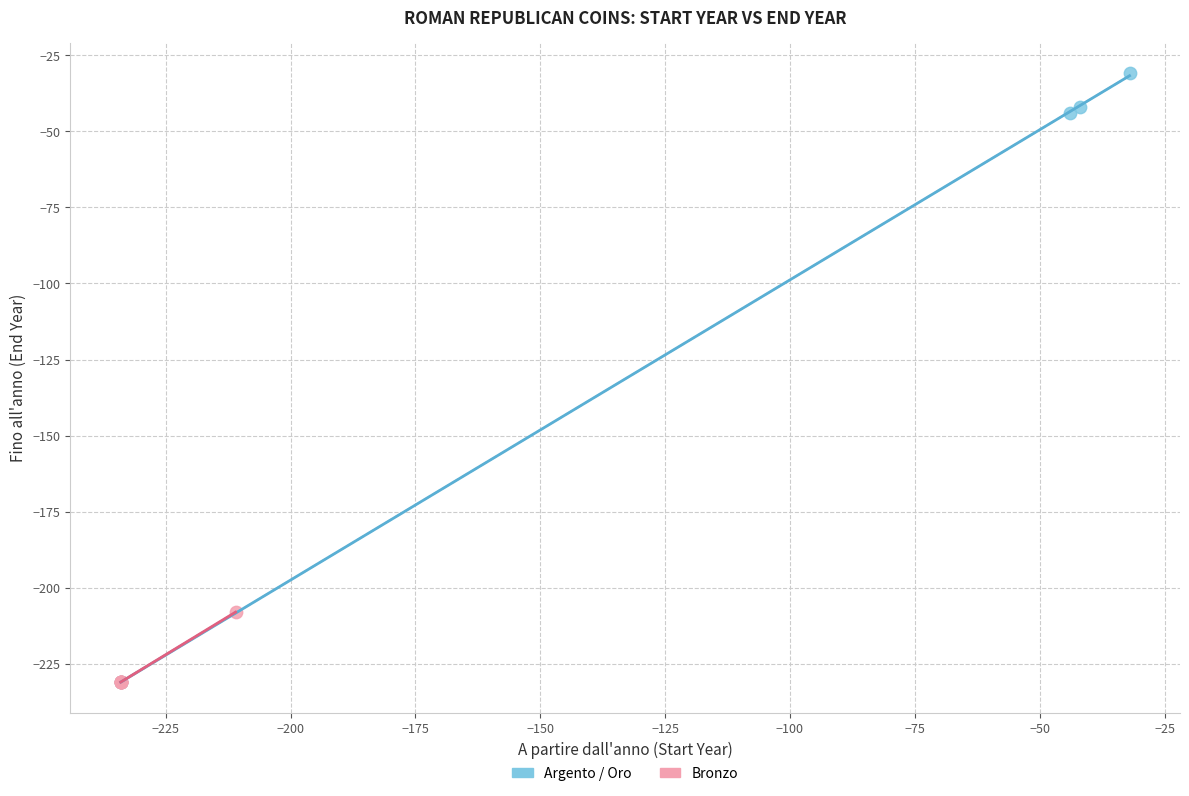

Which series has the largest Y range (max minus min)?

Argento / Oro